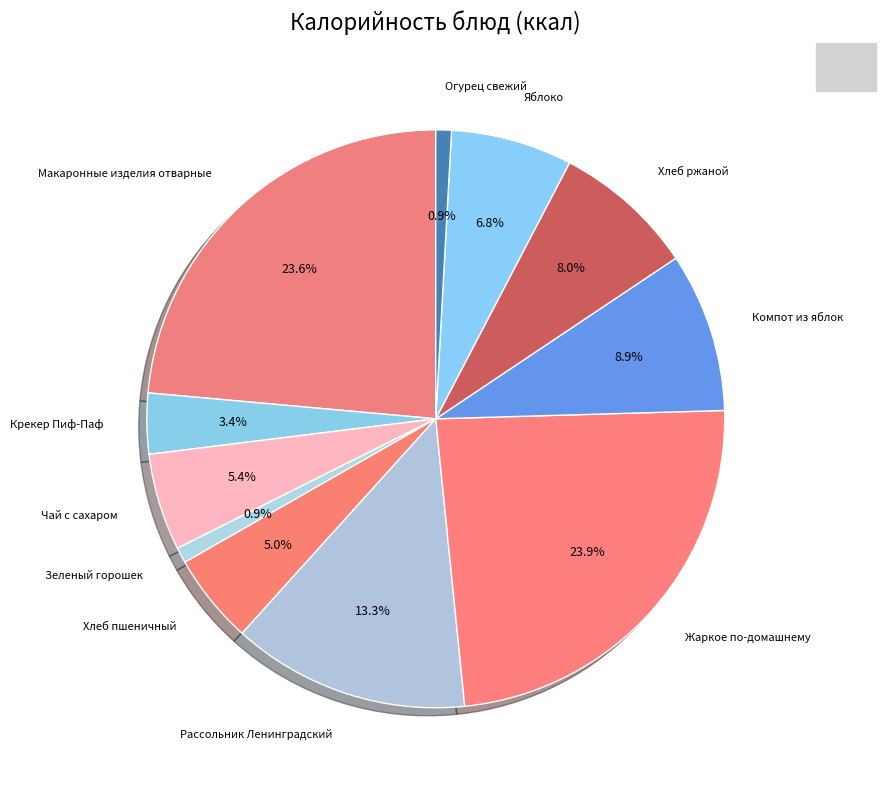

How many slices are in this pie chart?

11